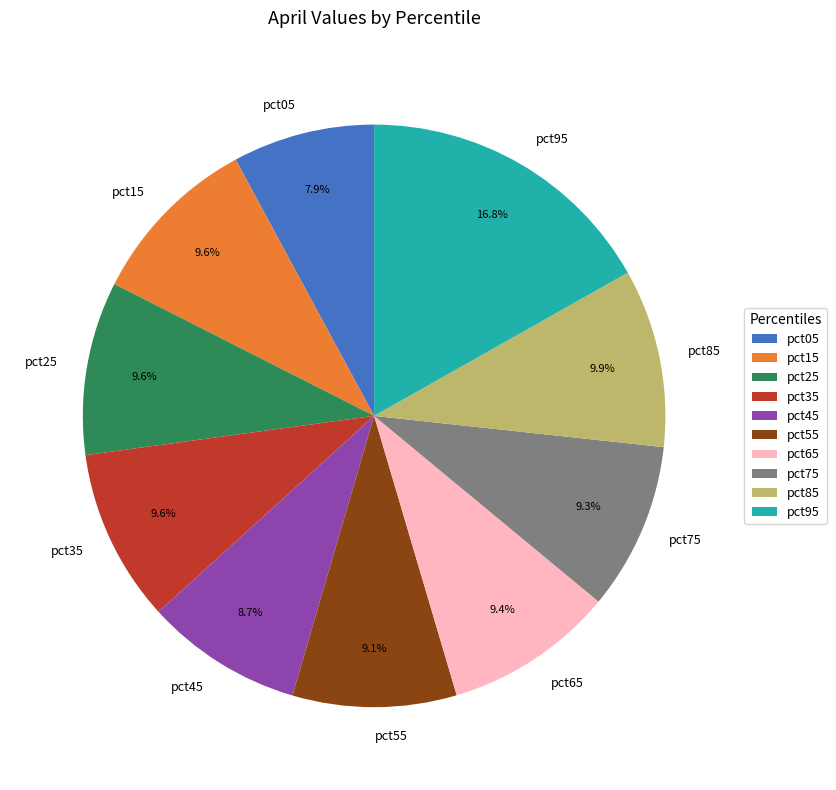

True or false: pct35 accounts for 10% of the total.

True